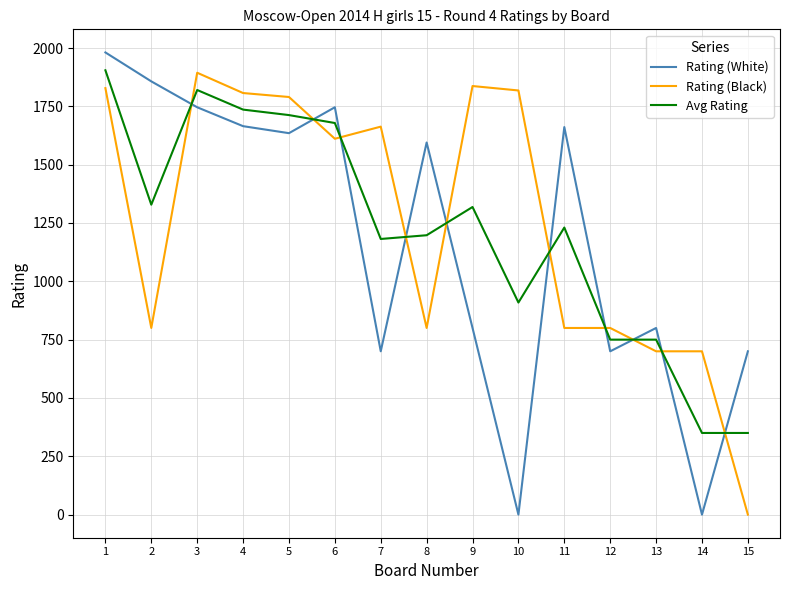

Between which two adjacent categories do Rating (White) and Avg Rating first intersect?

2 and 3